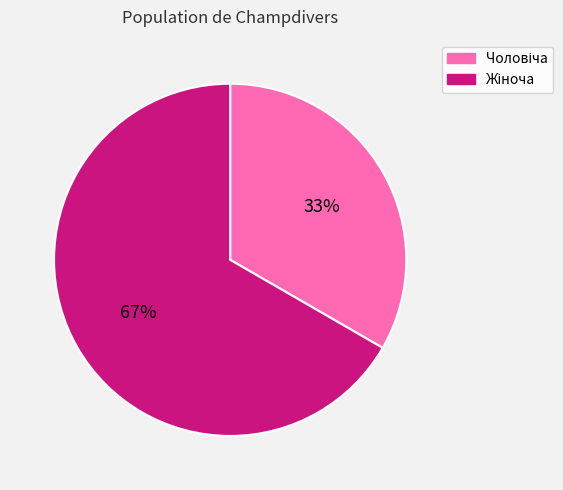

To the nearest percent, what is the average slice percentage?

50%